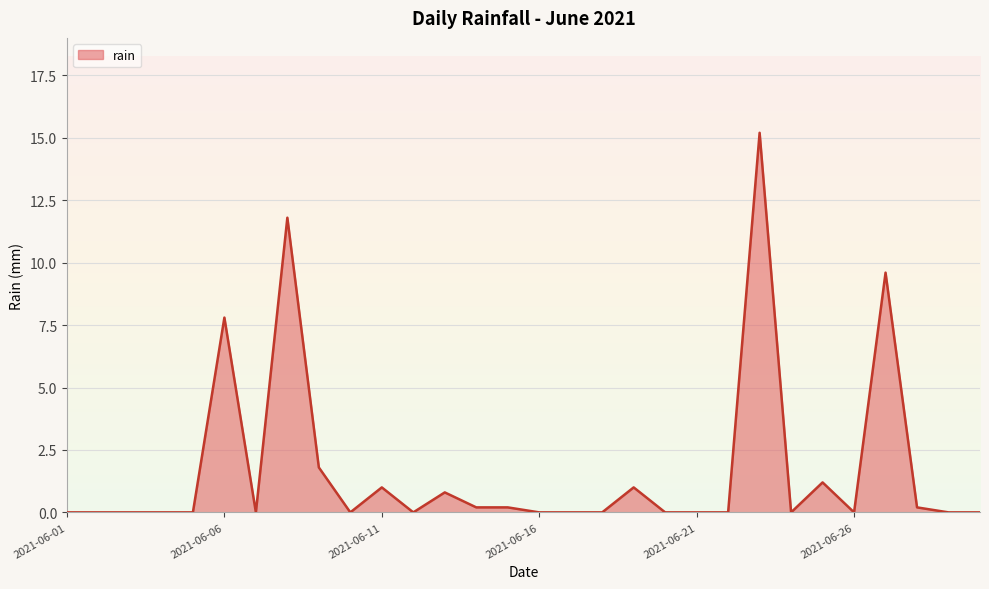

What is the difference between the maximum and minimum values?

15.2